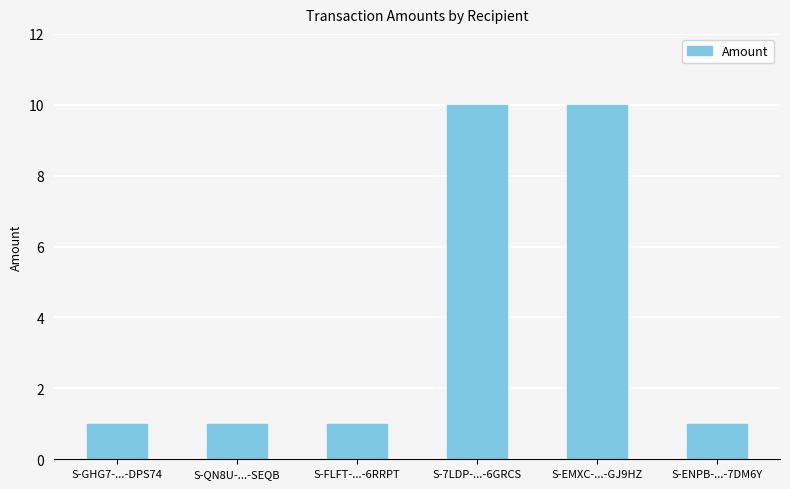

What is the greatest value displayed?

10